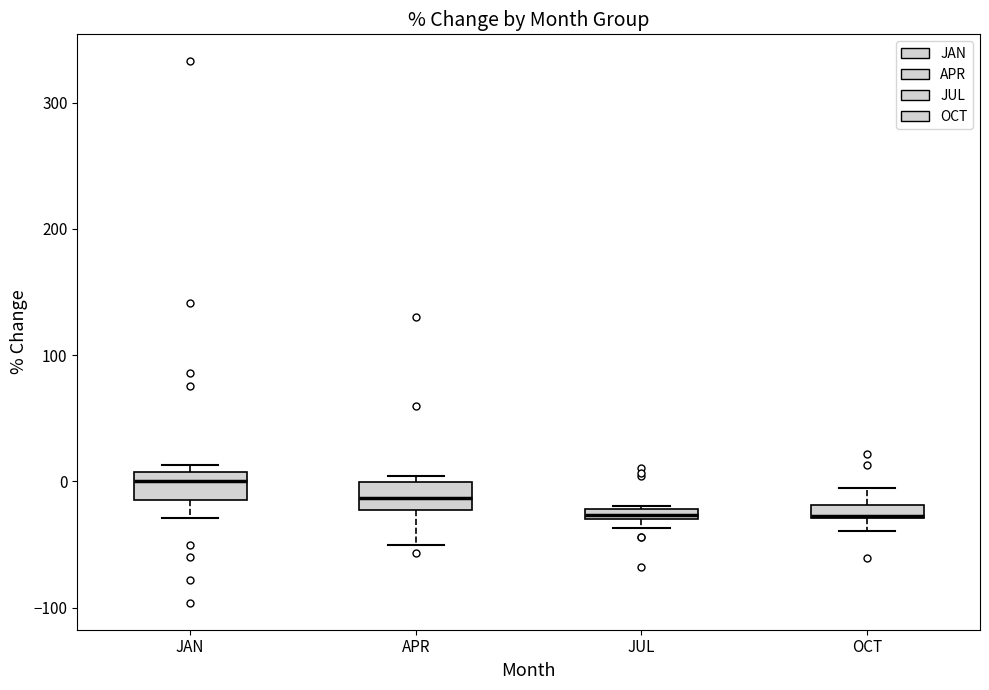

Where is the upper edge of the box for OCT on the y-axis? The values are not printed on the chart, so give them approximately, as read against the axis.

-20